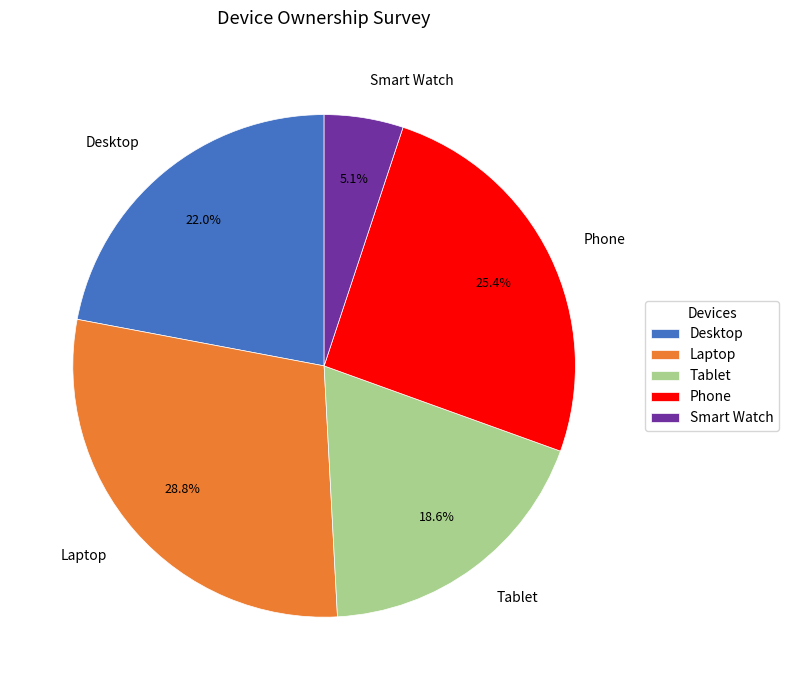

True or false: Smart Watch accounts for 1% of the total.

False